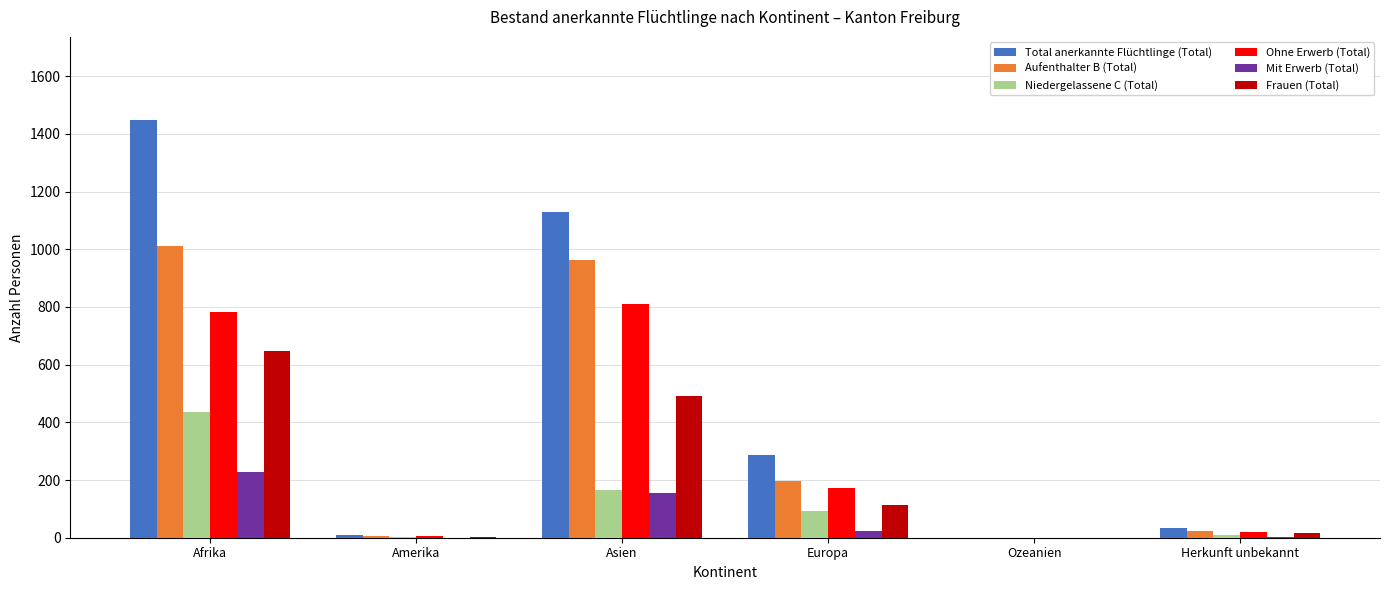

Between Amerika and Asien, which series saw the biggest shift?

Total anerkannte Flüchtlinge (Total)